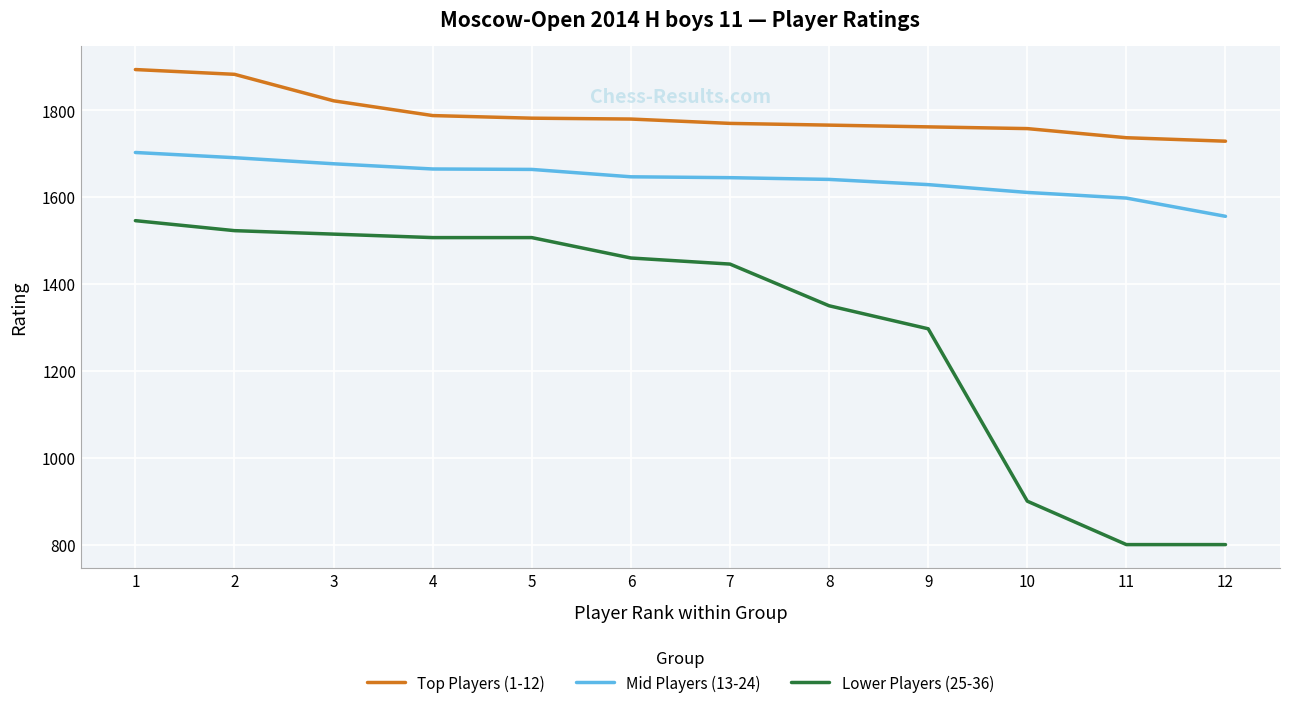

What is the difference between the Mid Players (13-24) values at 10 and 2?

80